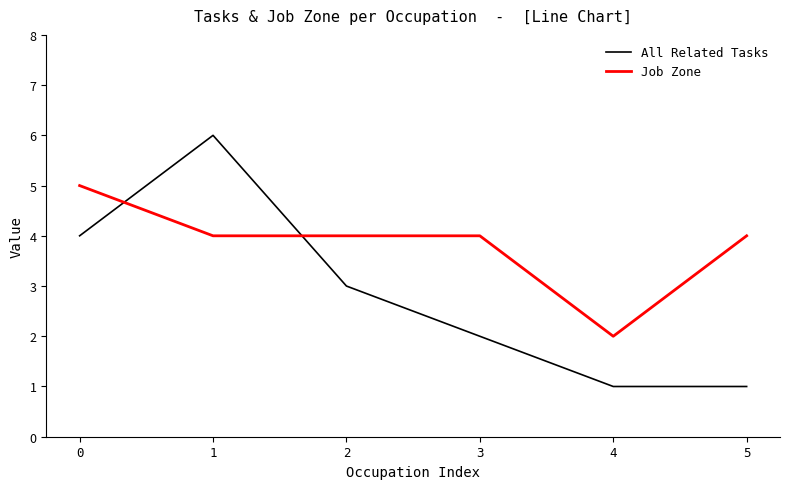

Between which two adjacent categories do All Related Tasks and Job Zone first intersect?

0 and 1